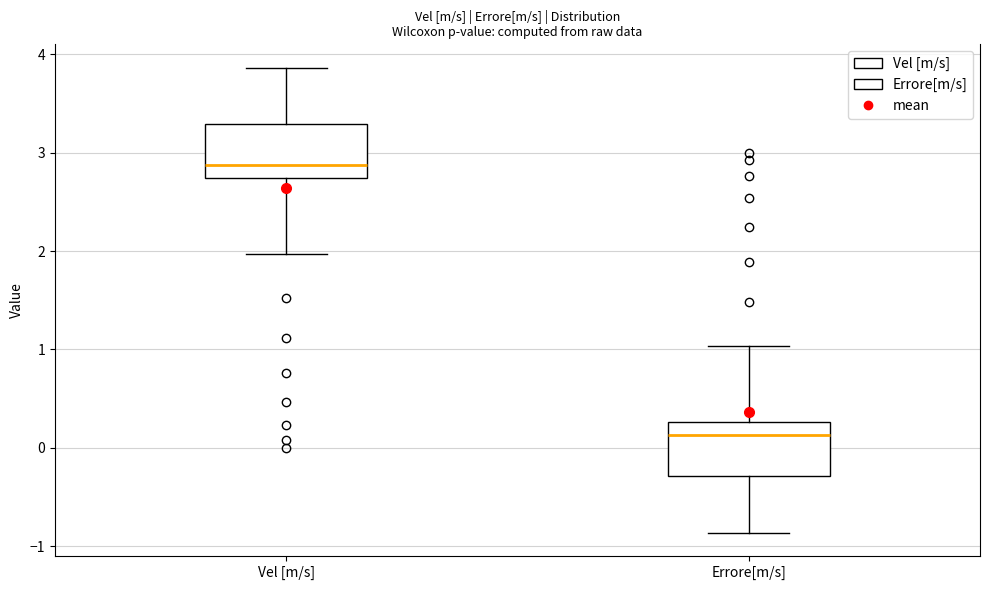

Which box has the highest median line?

Vel [m/s]